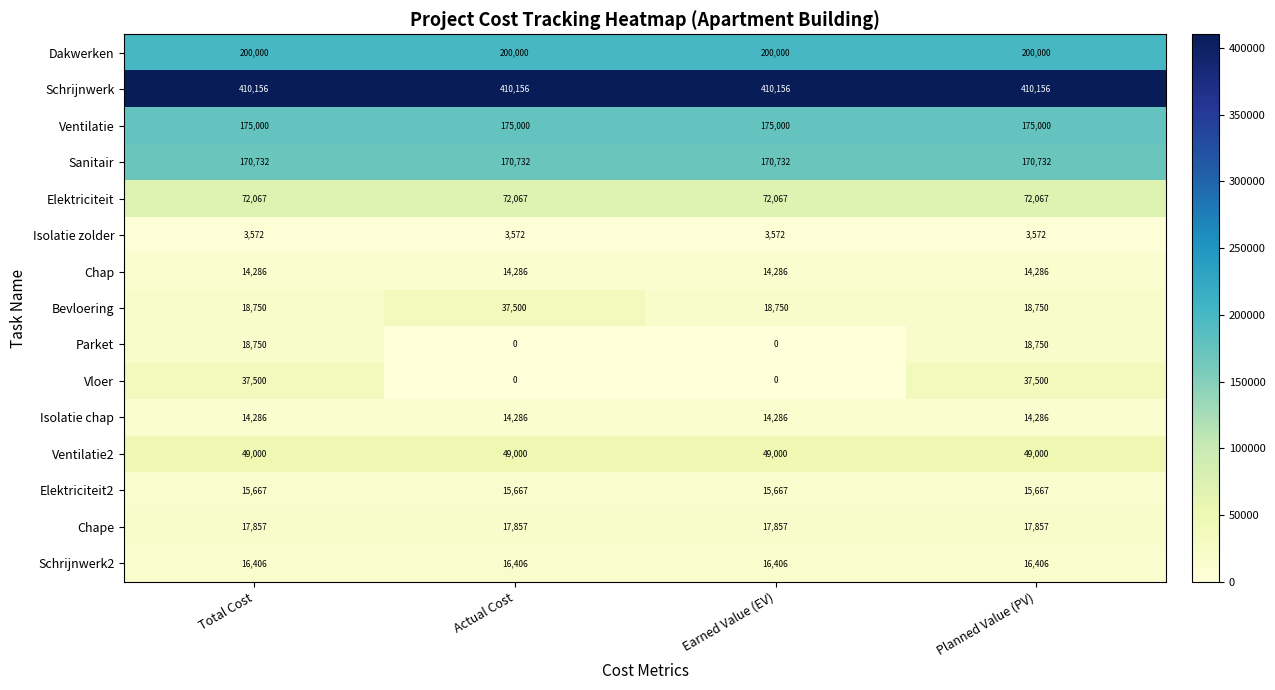

Which series has the largest total across all categories?

Schrijnwerk